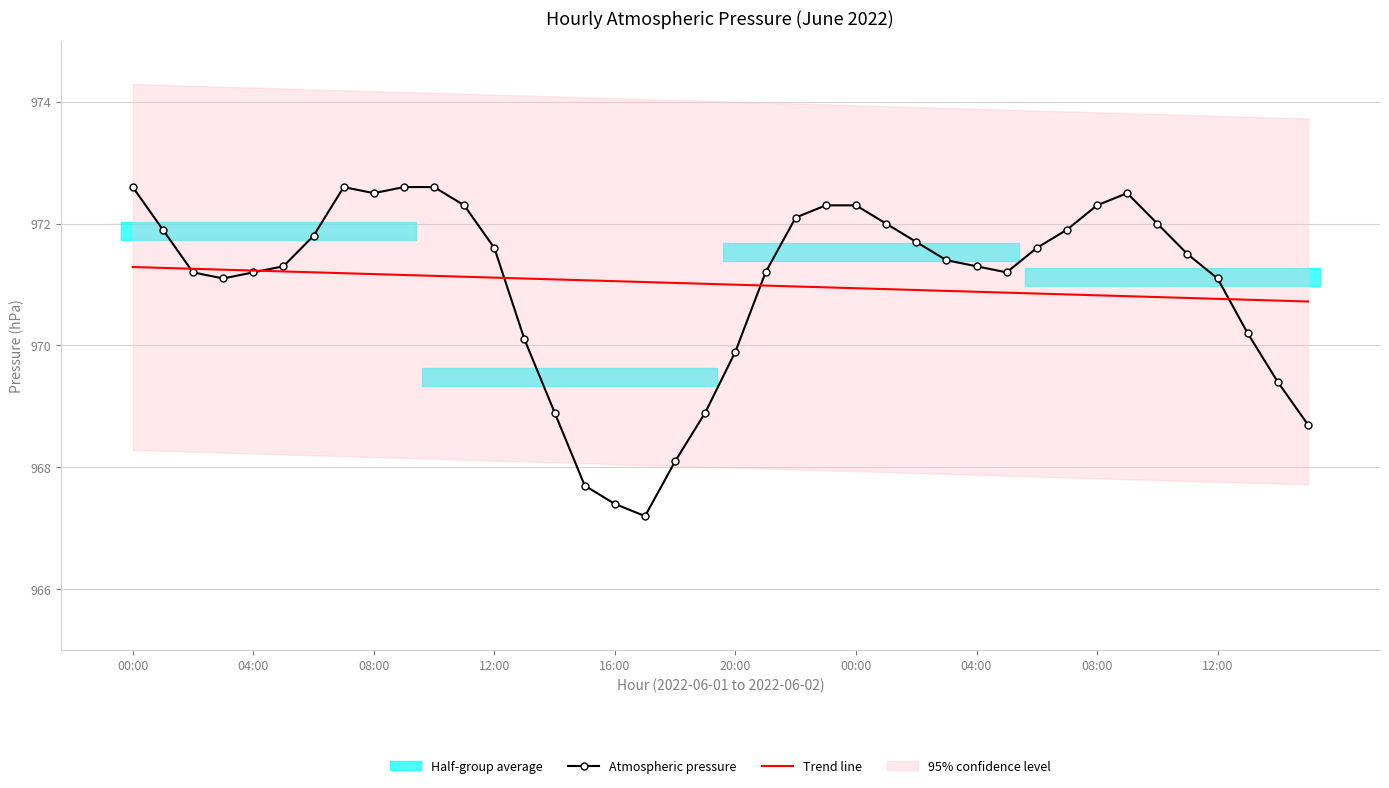

What is the greatest value displayed?

972.6